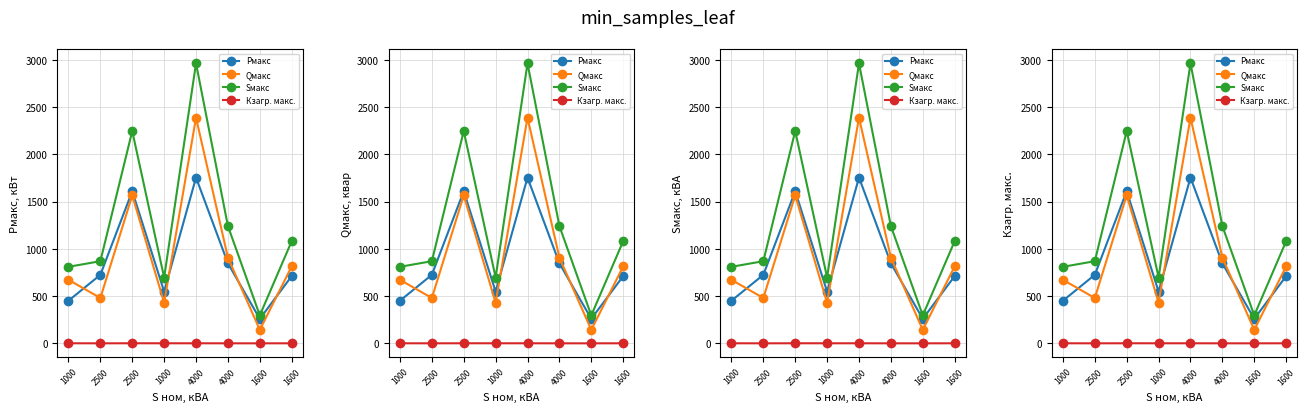

True or false: Qмакс has a value of 142.8 at 1600.

True